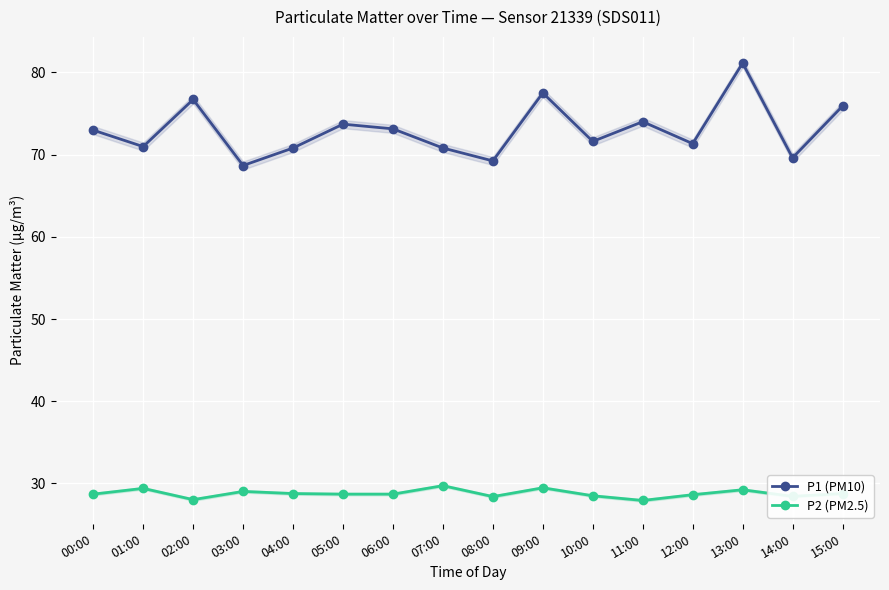

At which category does P1 (PM10) reach its first local valley?

01:00